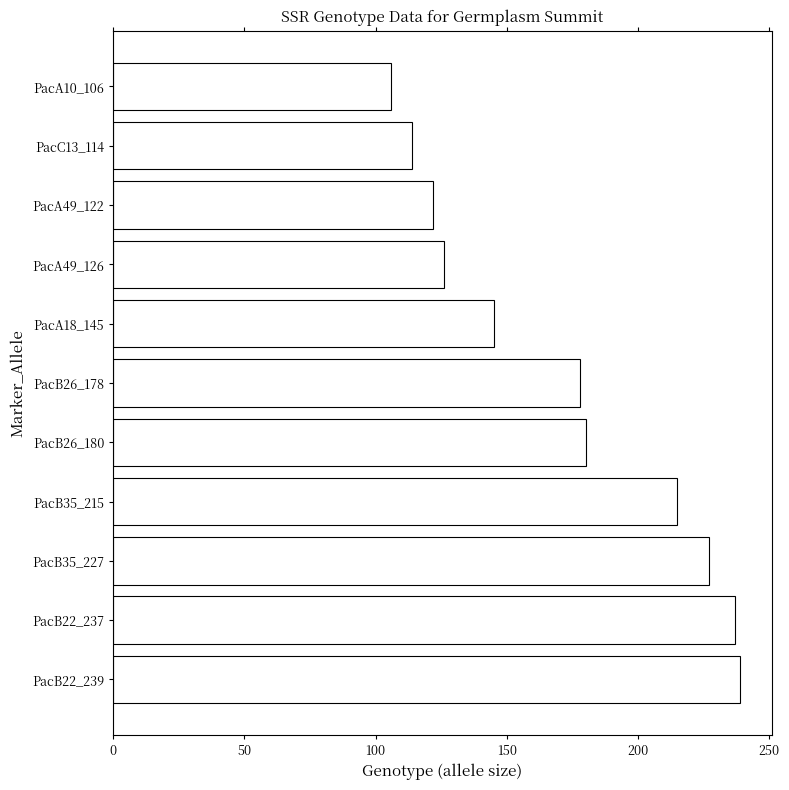

How many values are below 178?

5